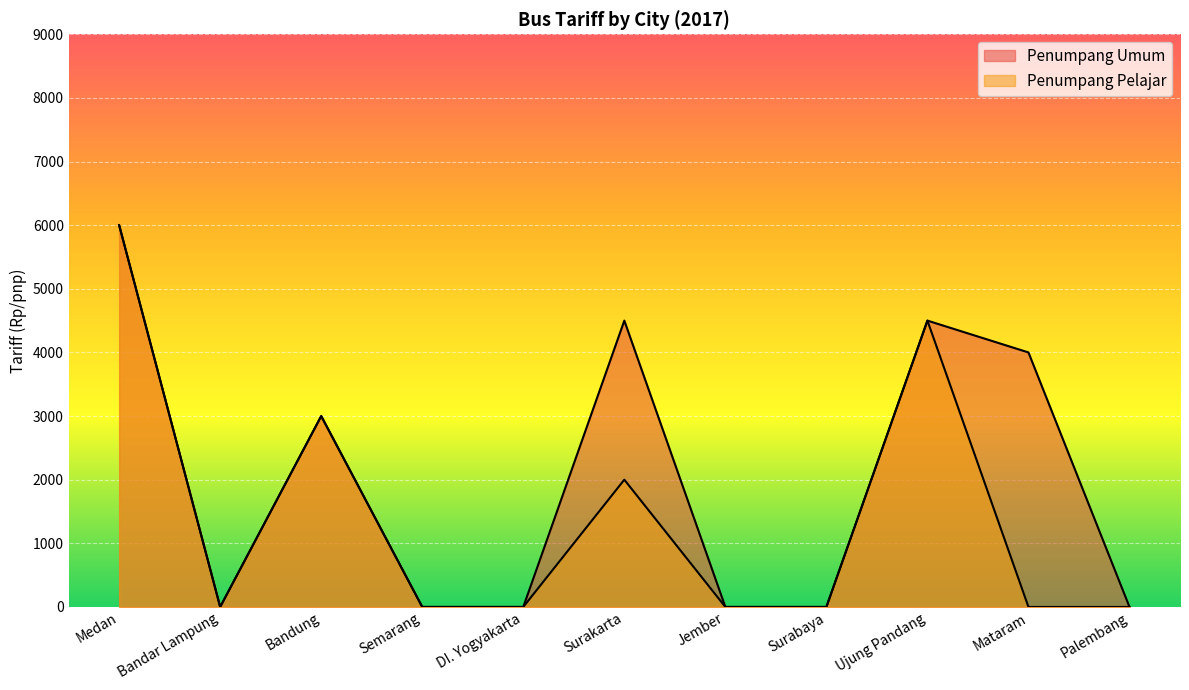

How many interior local peaks does the Penumpang Pelajar series have?

3